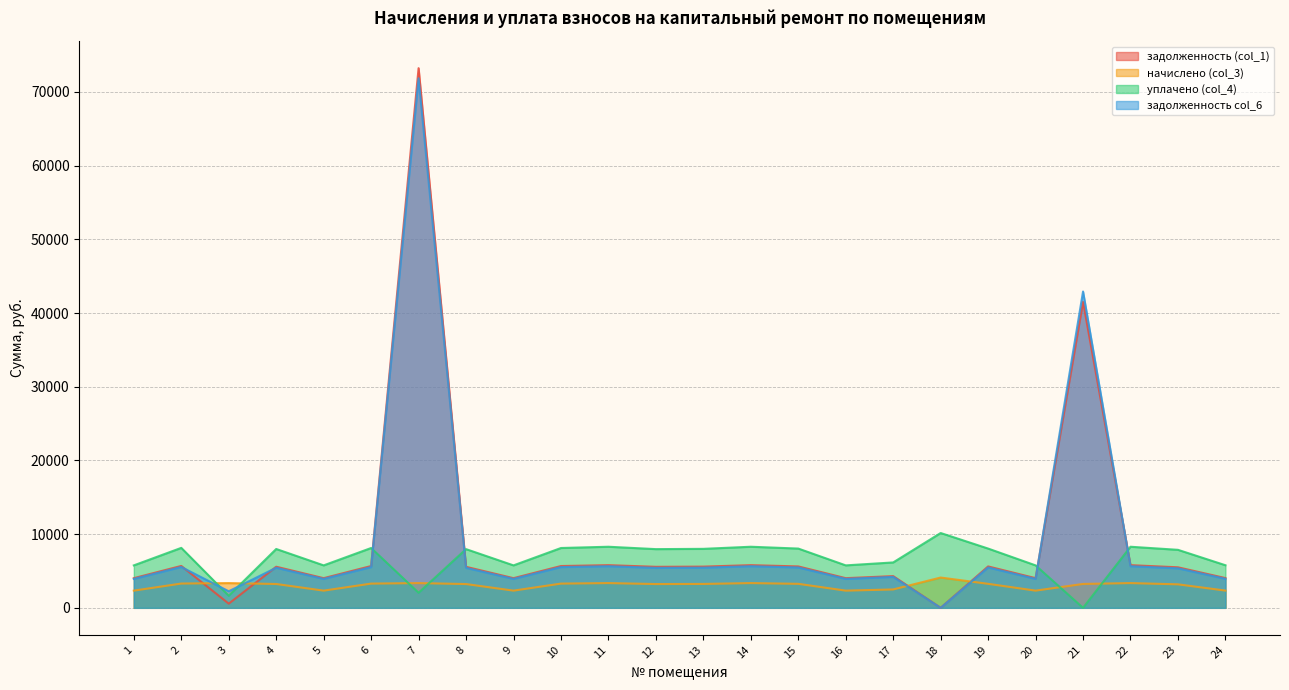

How many values in the задолженность col_6 series exceed 5439?

12